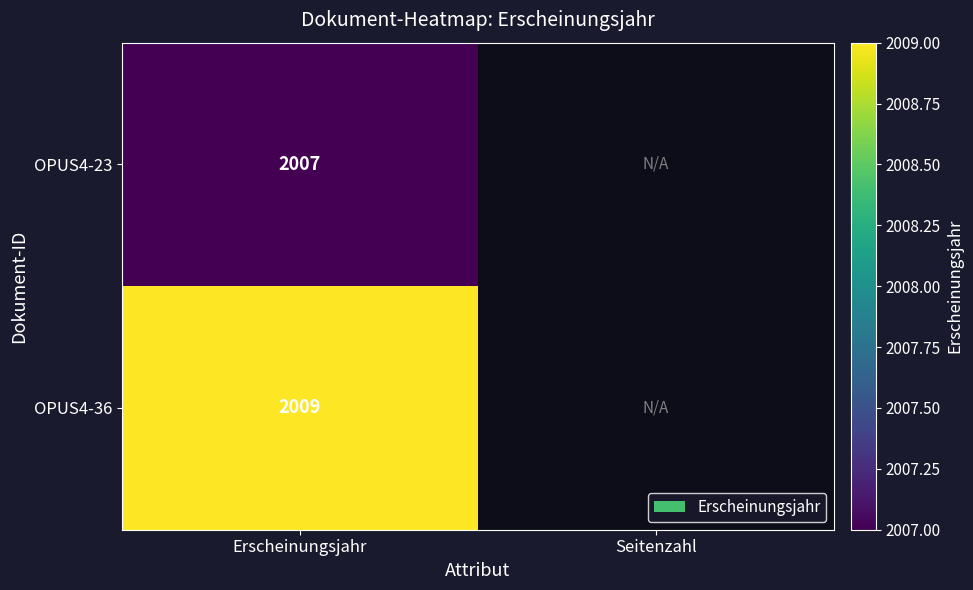

True or false: OPUS4-36 has a value of 672.1 at Erscheinungsjahr.

False